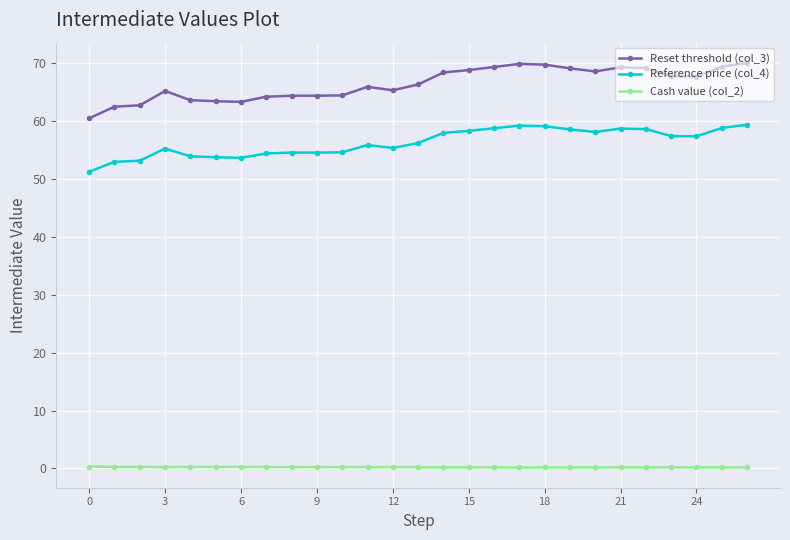

How many distinct data groups are displayed?

3